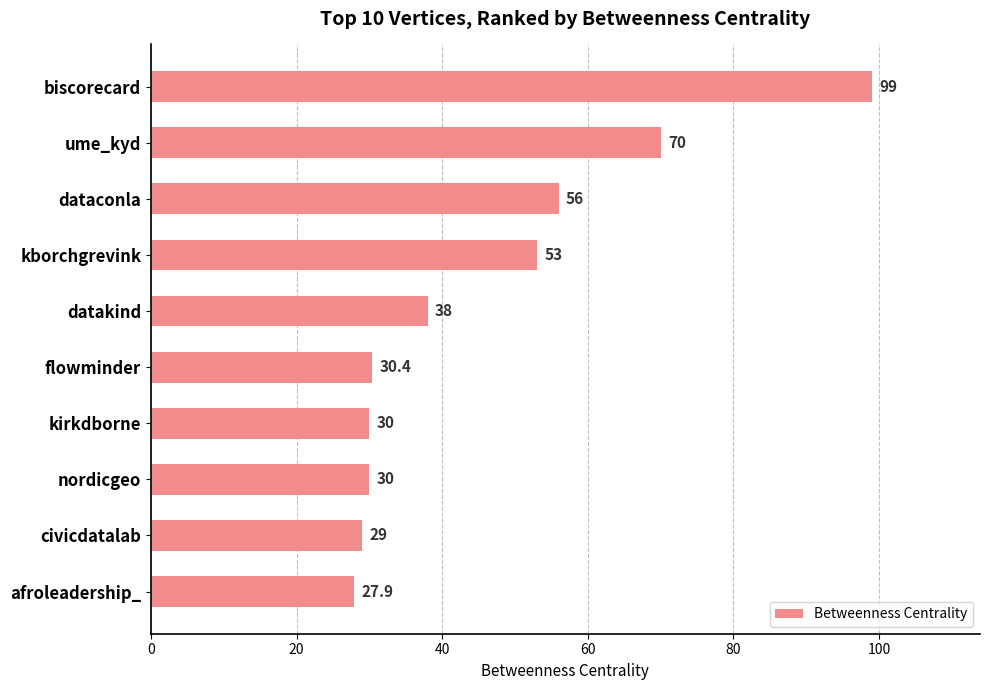

What is the label of the 7th bar from the bottom?

kborchgrevink